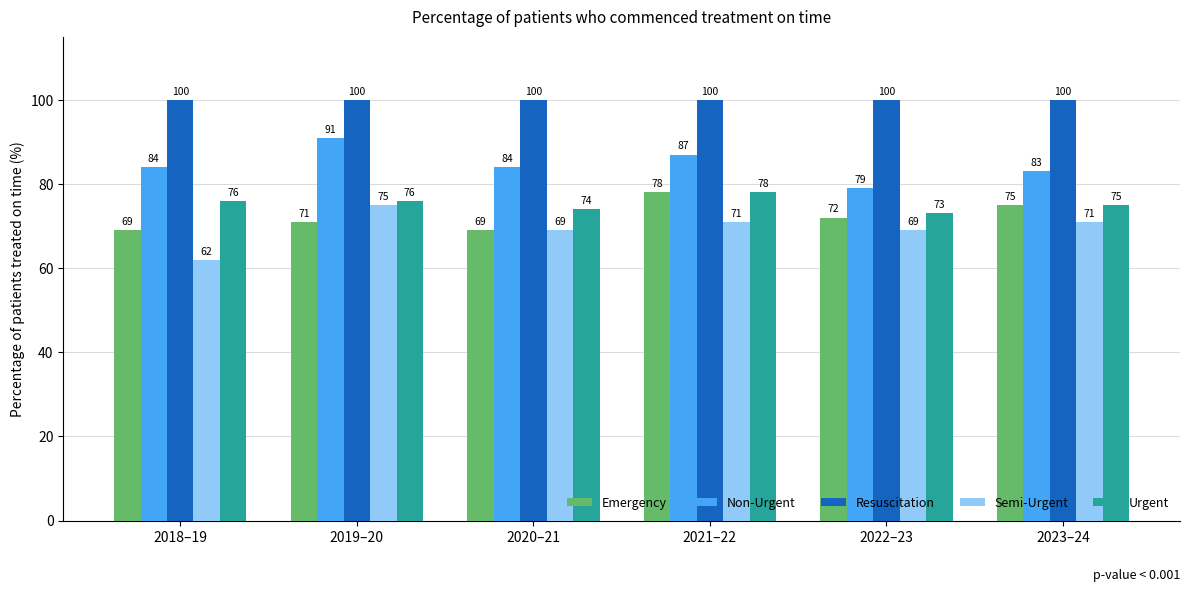

Reading left to right, what are all the values shown in this chart?

Emergency: 2018–19=69	2019–20=71	2020–21=69	2021–22=78	2022–23=72	2023–24=75
Non-Urgent: 2018–19=84	2019–20=91	2020–21=84	2021–22=87	2022–23=79	2023–24=83
Resuscitation: 2018–19=100	2019–20=100	2020–21=100	2021–22=100	2022–23=100	2023–24=100
Semi-Urgent: 2018–19=62	2019–20=75	2020–21=69	2021–22=71	2022–23=69	2023–24=71
Urgent: 2018–19=76	2019–20=76	2020–21=74	2021–22=78	2022–23=73	2023–24=75